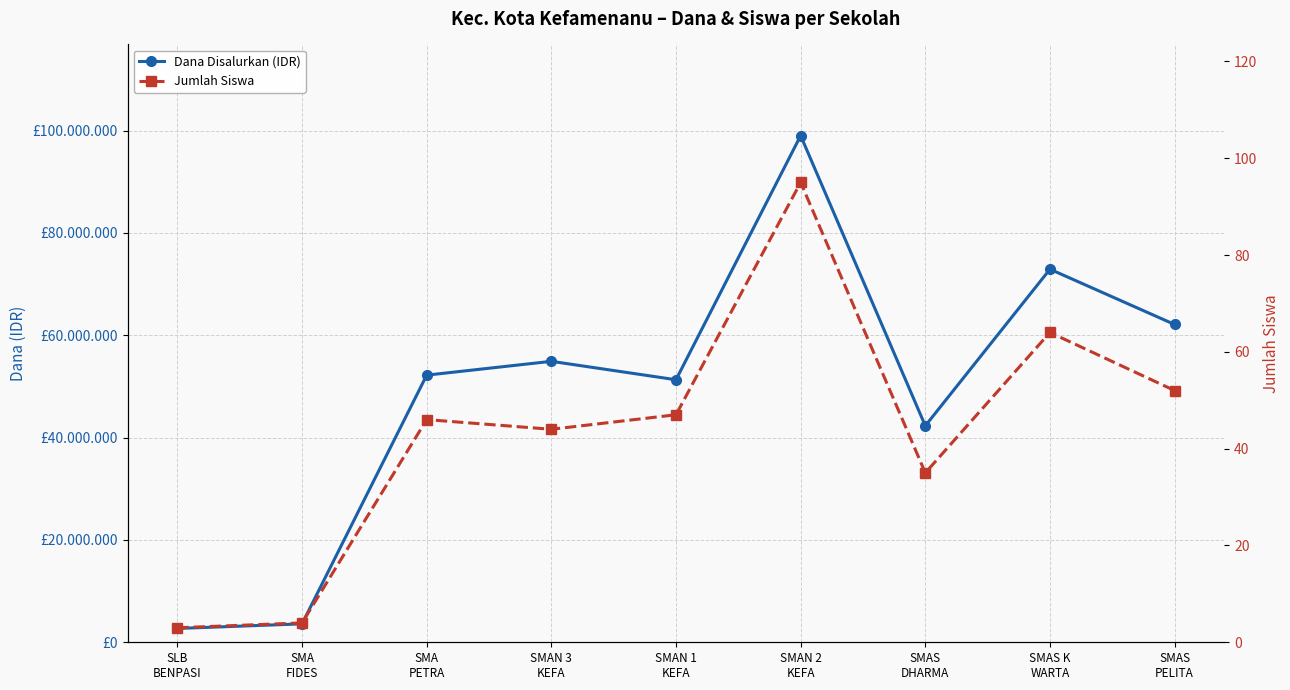

What is the label of the 8th point from the left?

SMAS K
WARTA